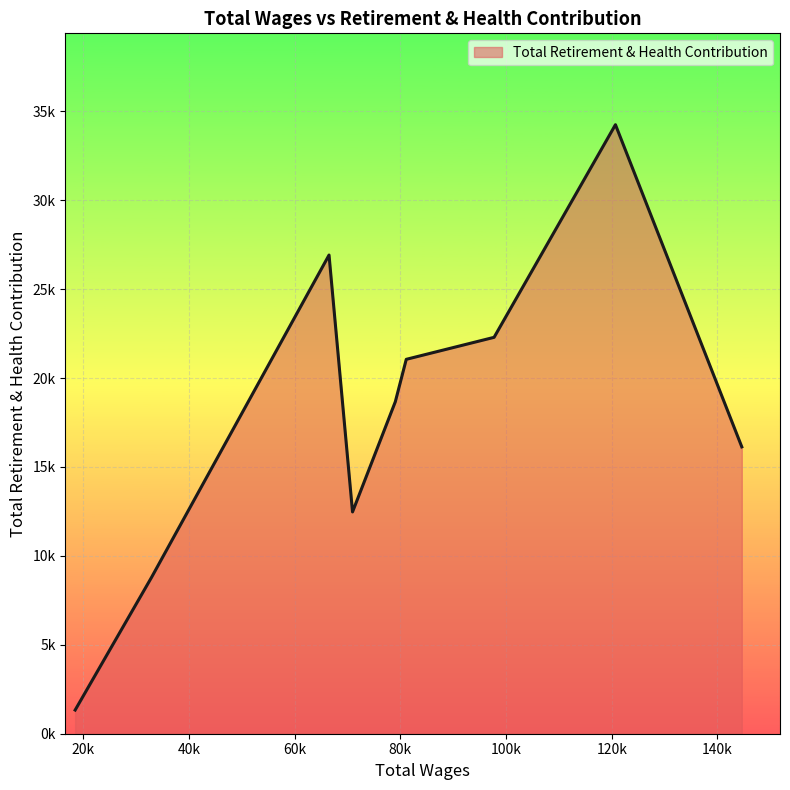

Does the chart have visible grid lines?

Yes